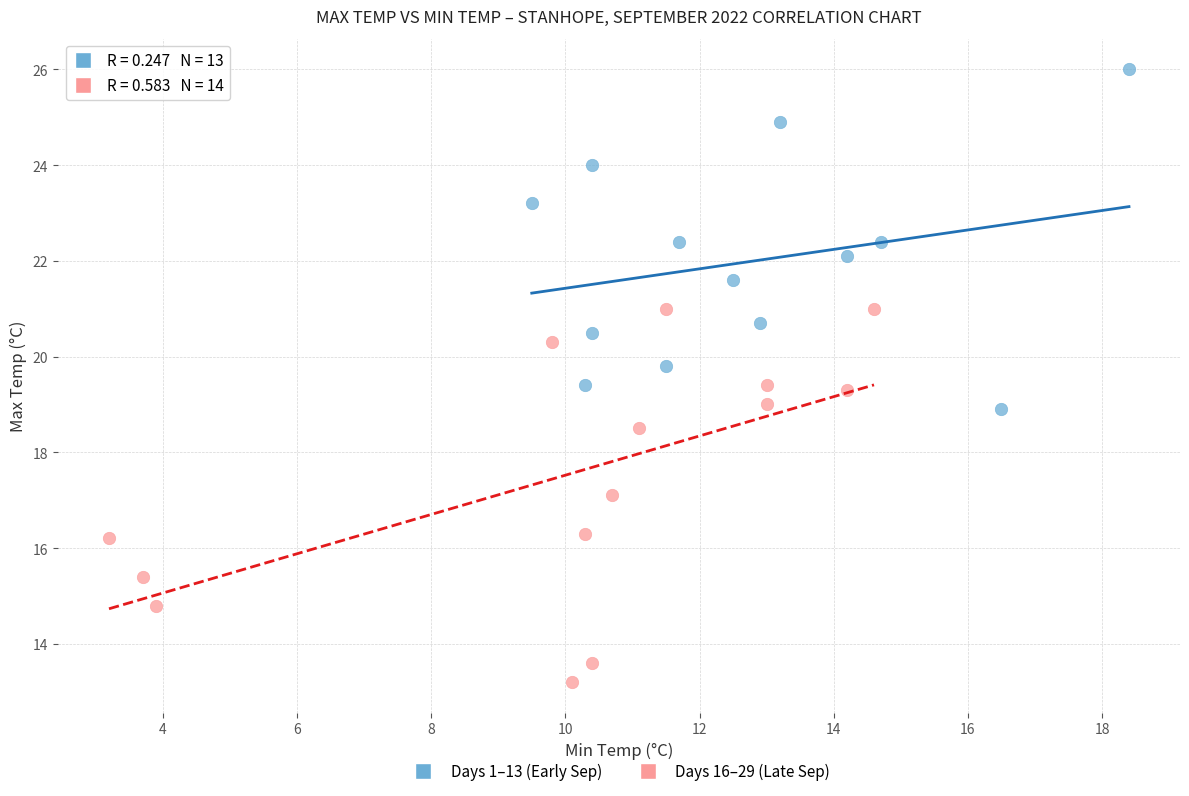

Which series contains the lowest Y value?

Days 16–29 (Late Sep)